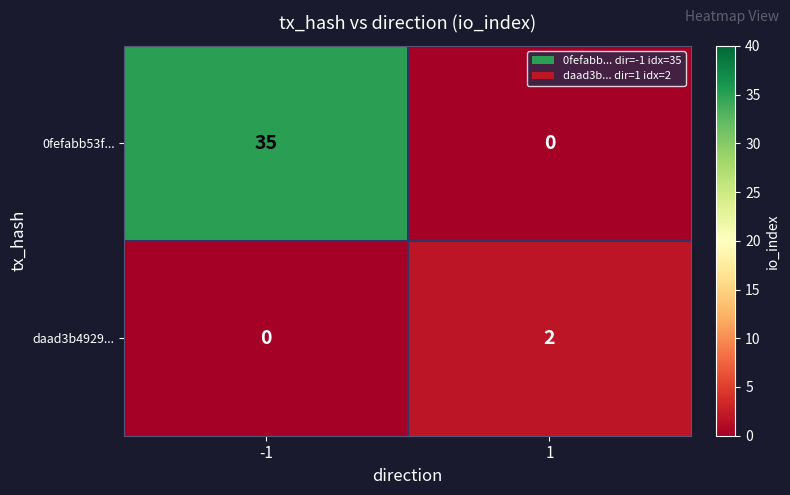

What is the sum of the 0fefabb53f... values at 1 and -1?

35